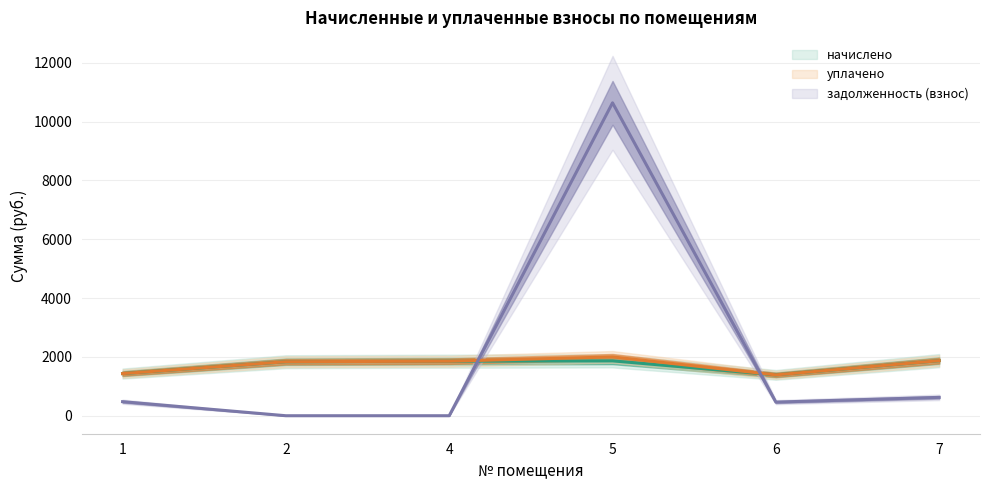

True or false: задолженность (взнос) has a value of 835.2 at 1.

False